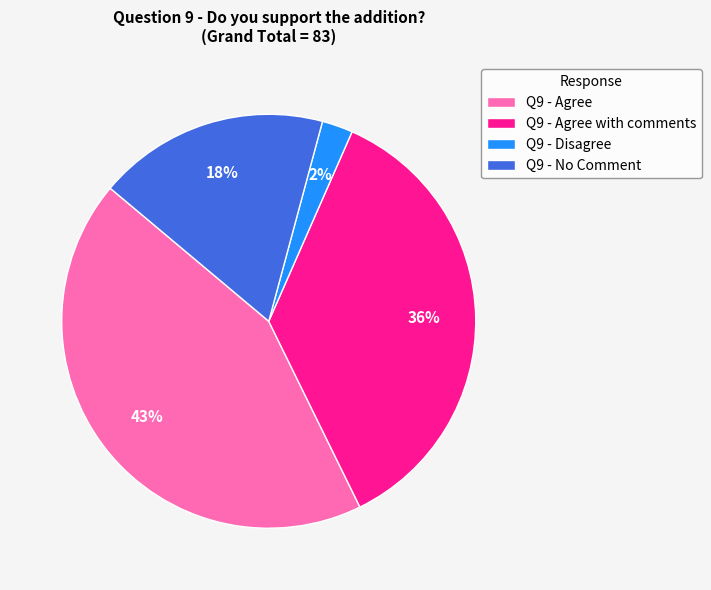

Do Q9 - Disagree and Q9 - Agree with comments together represent more than half of the pie?

No